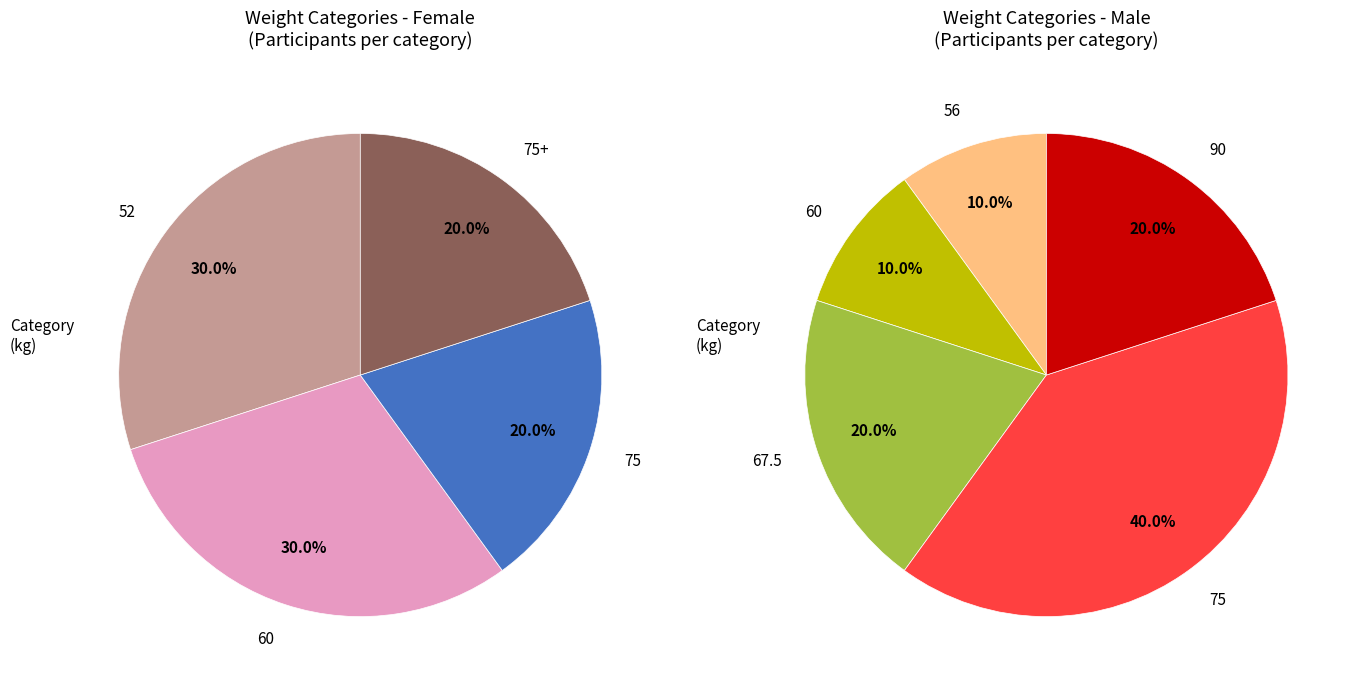

Rank the categories by value from lowest to highest.

56, 75, 75+, 67.5, 90, 52, 60